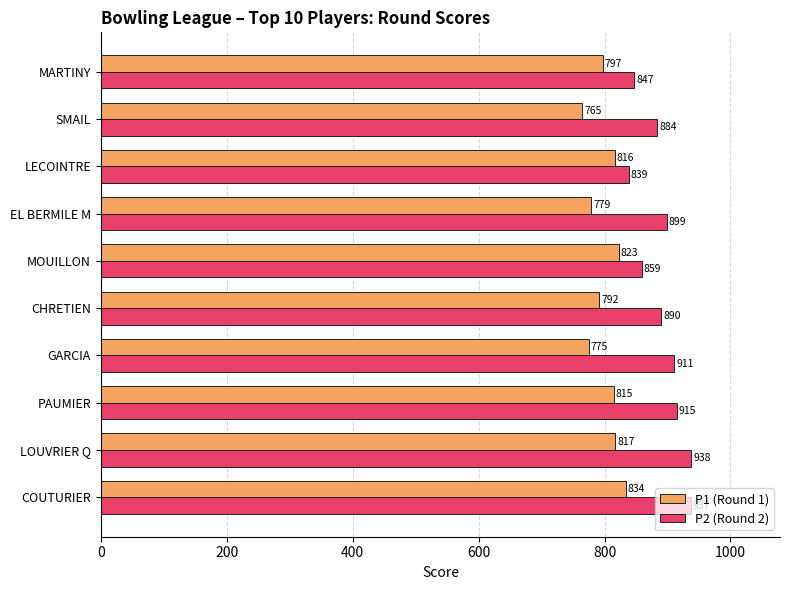

The P1 (Round 1) series shows 241 at LOUVRIER Q. True or false?

False